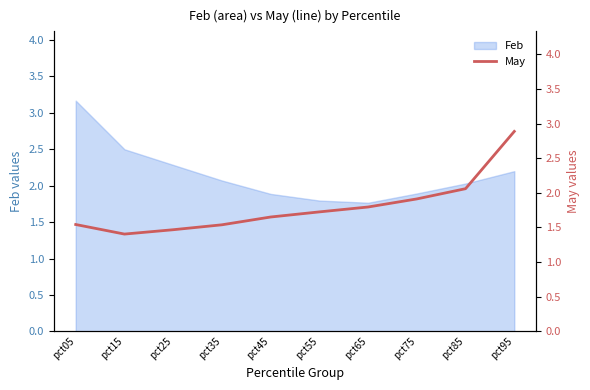

How many lines are shown in the chart?

1